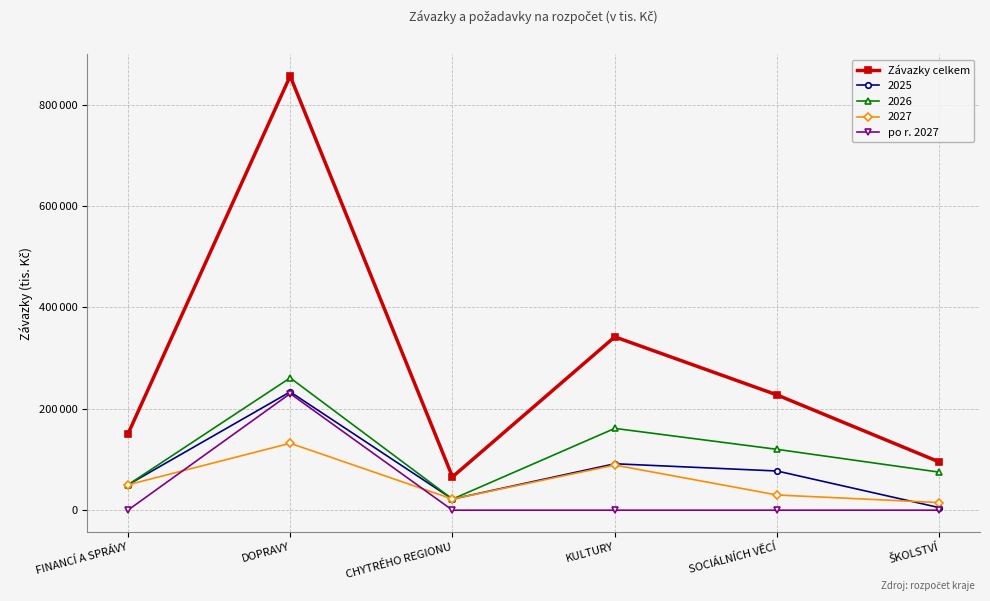

True or false: po r. 2027 and Závazky celkem cross at least once.

False